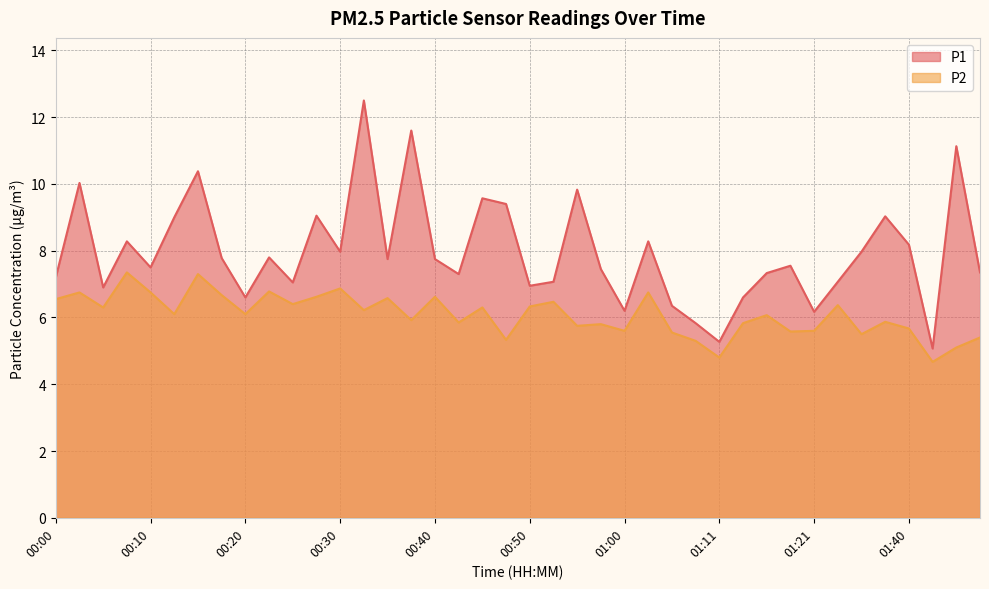

How many categories are shown in the chart?

40